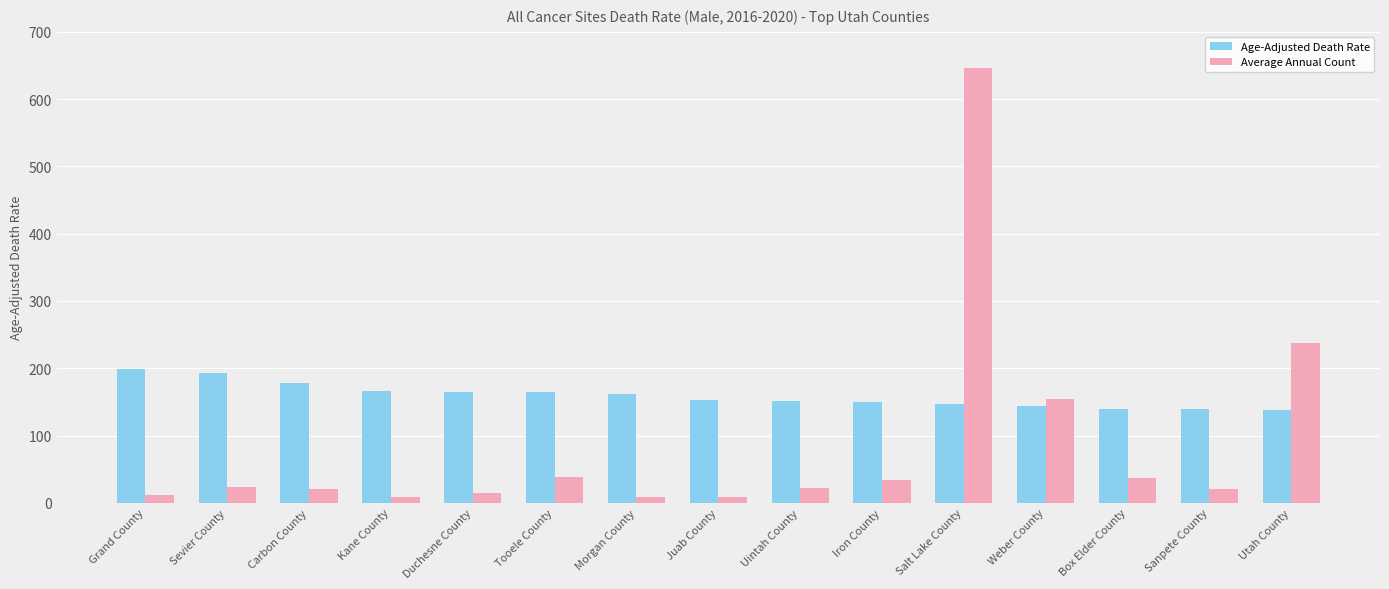

At which label does Age-Adjusted Death Rate first exceed 152?

Grand County